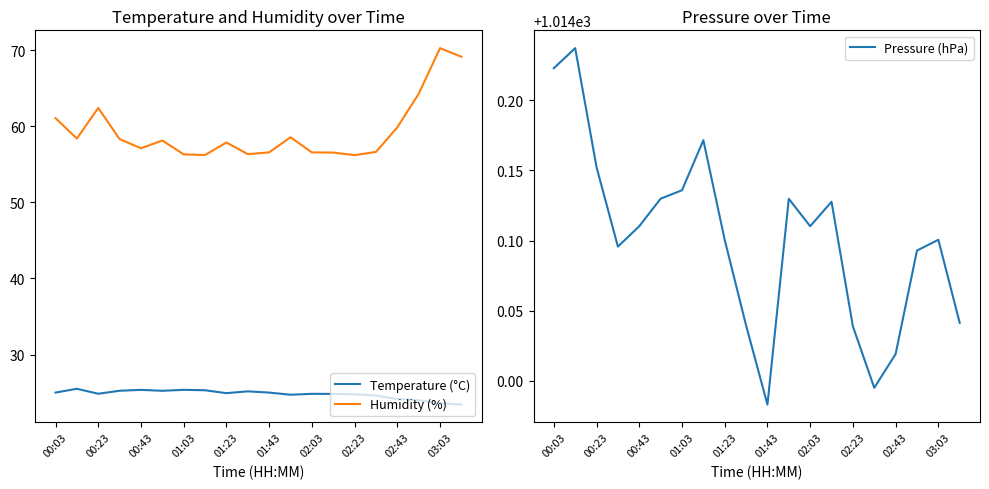

The value of Humidity (%) at 02:03 is 56.6. True or false?

True